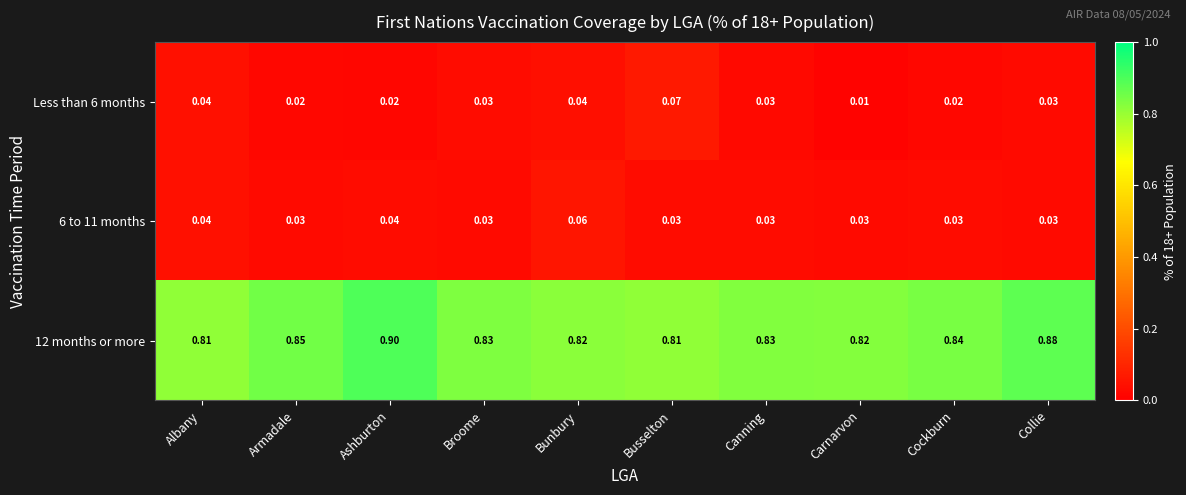

Which label corresponds to the largest value in the chart?

Ashburton